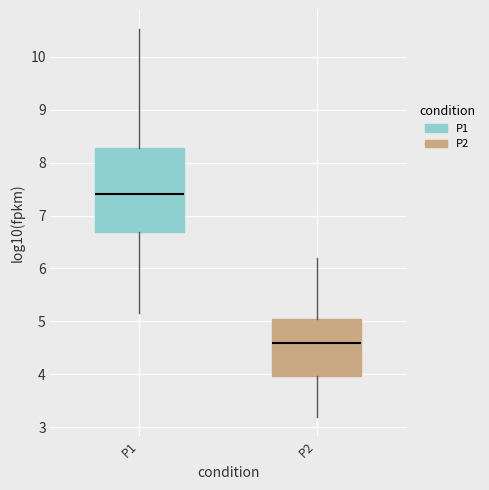

Where is the lower edge of the box for P1 on the y-axis? The values are not printed on the chart, so give them approximately, as read against the axis.

6.7